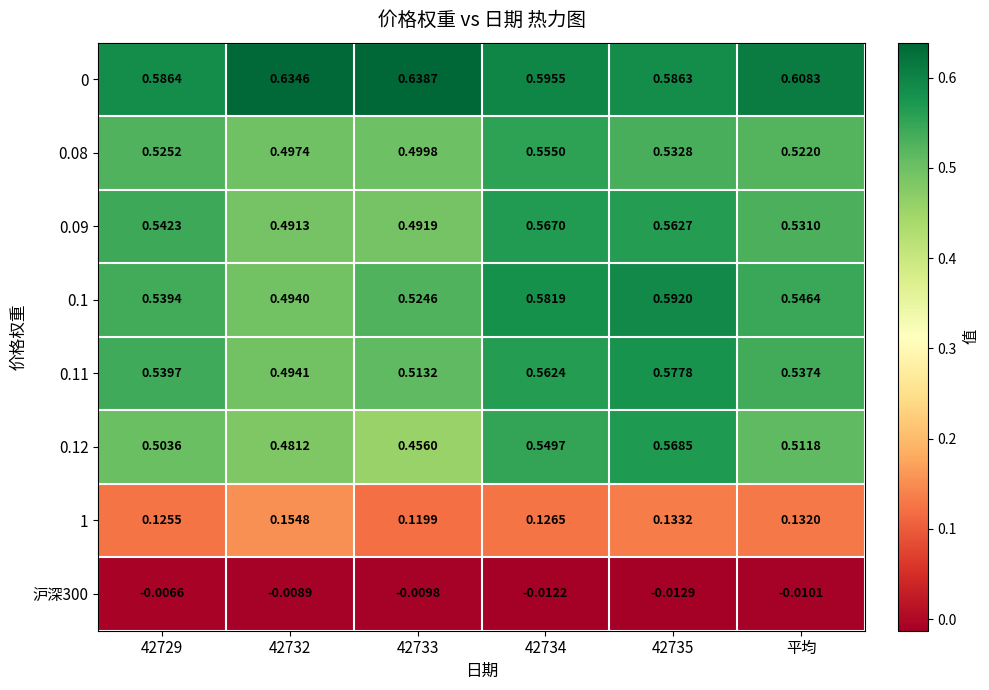

Is the value of 0.12 at 平均 greater than the value of 0 at 42735?

No